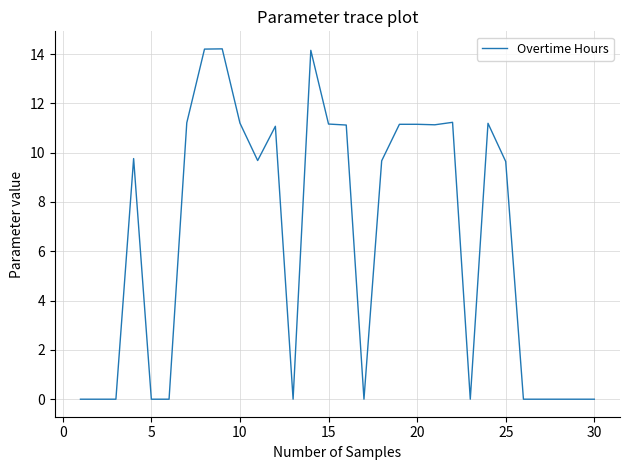

What is the maximum value shown in the chart?

14.2